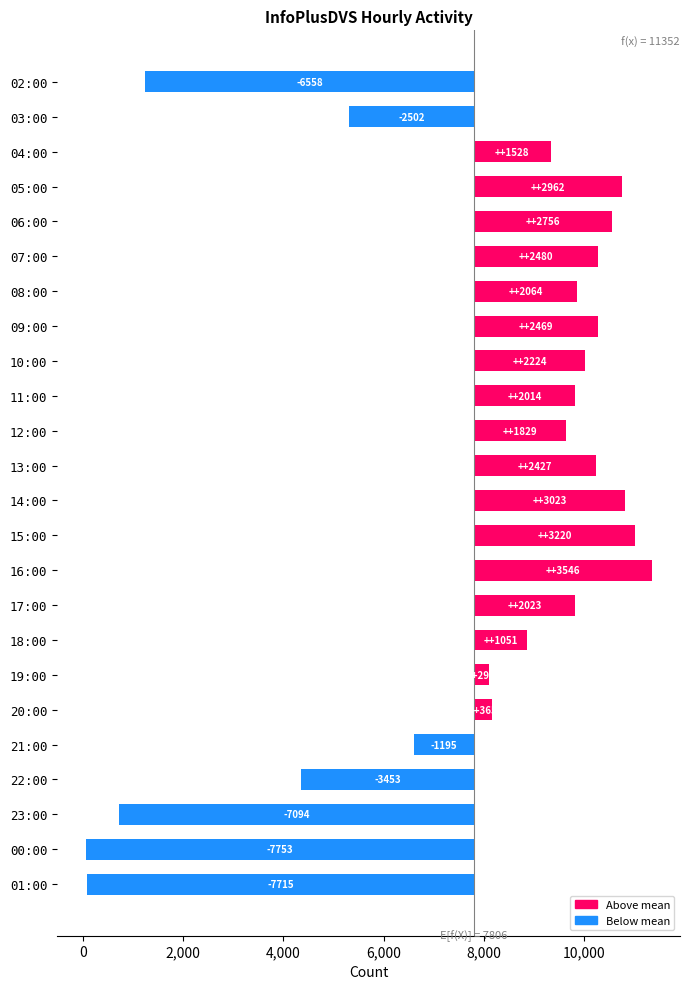

Which has a higher value, 16:00 or 05:00?

16:00